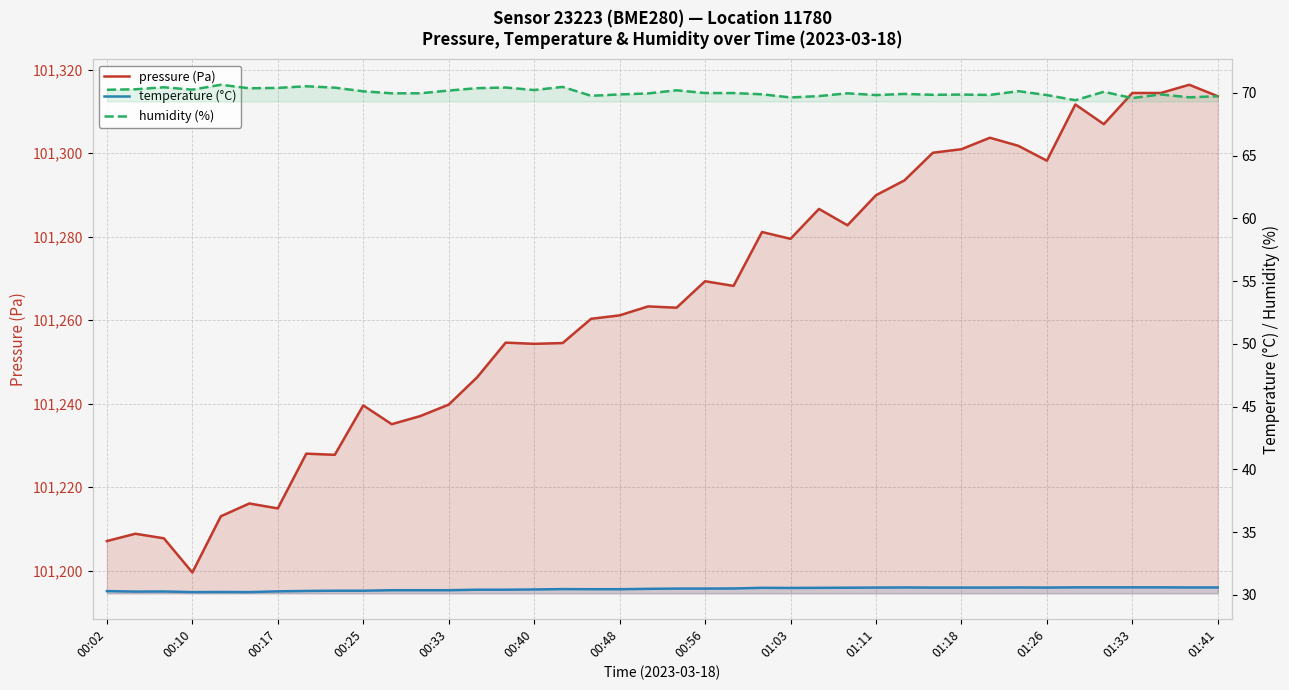

True or false: humidity (%) and pressure (Pa) intersect in this chart.

False